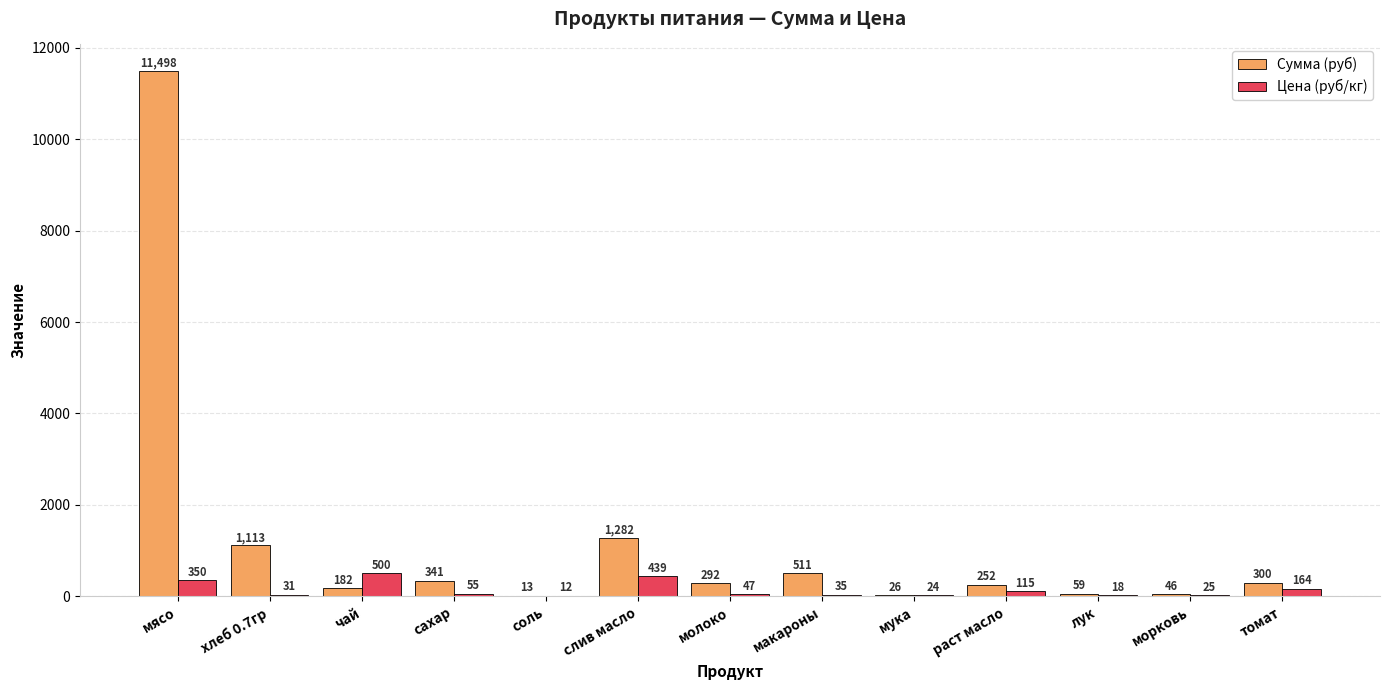

Between хлеб 0.7гр and молоко, which series saw the biggest shift?

Сумма (руб)